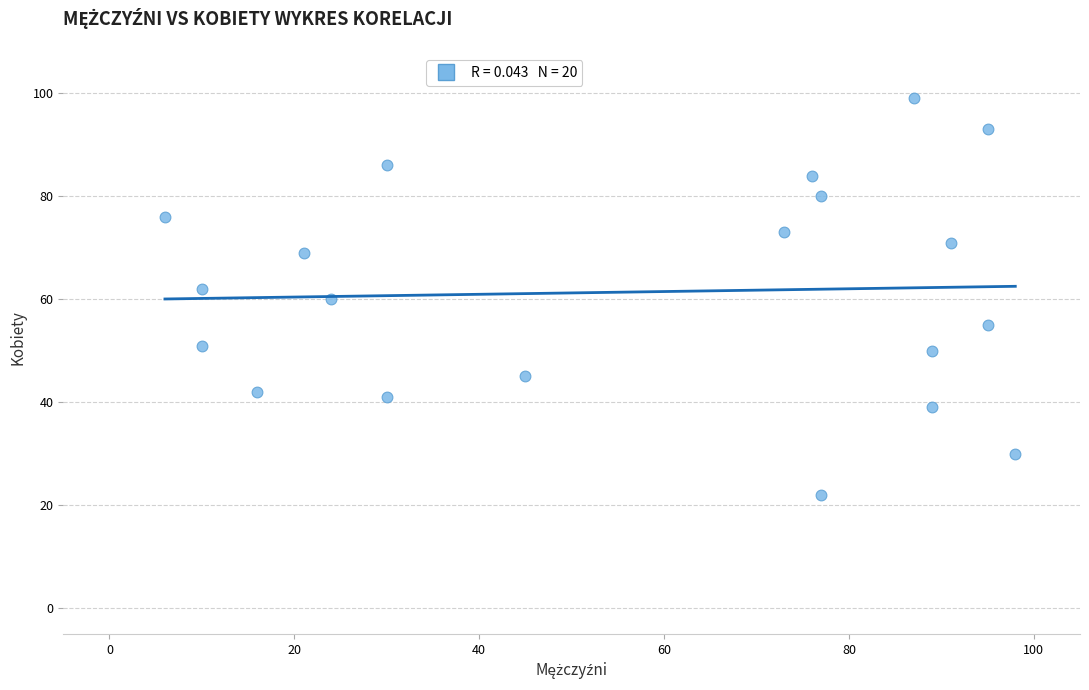

What is the range of Y values (max minus min)?

77